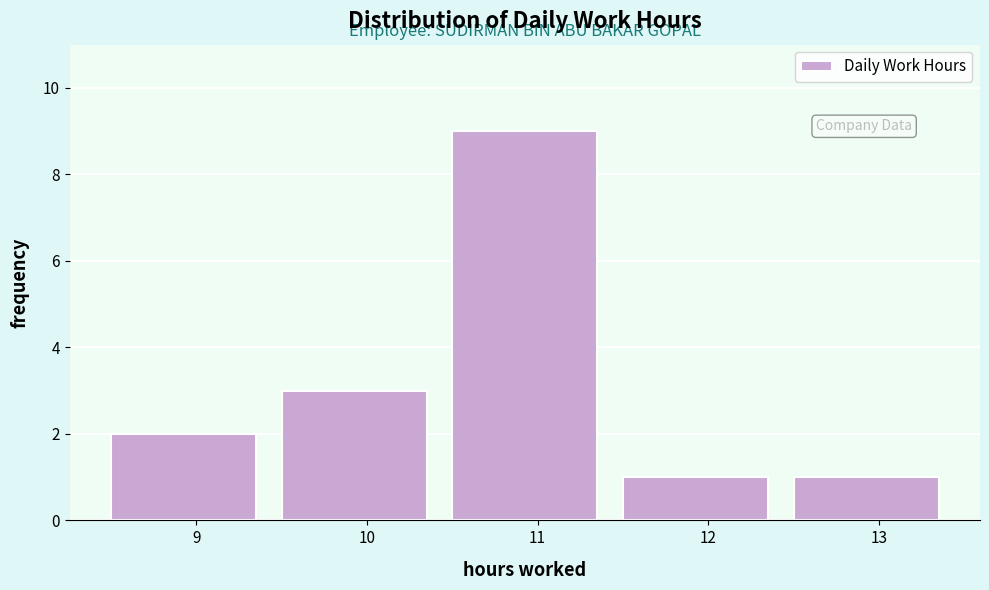

Which range on the x-axis has the tallest bar?

10.5 to 11.5